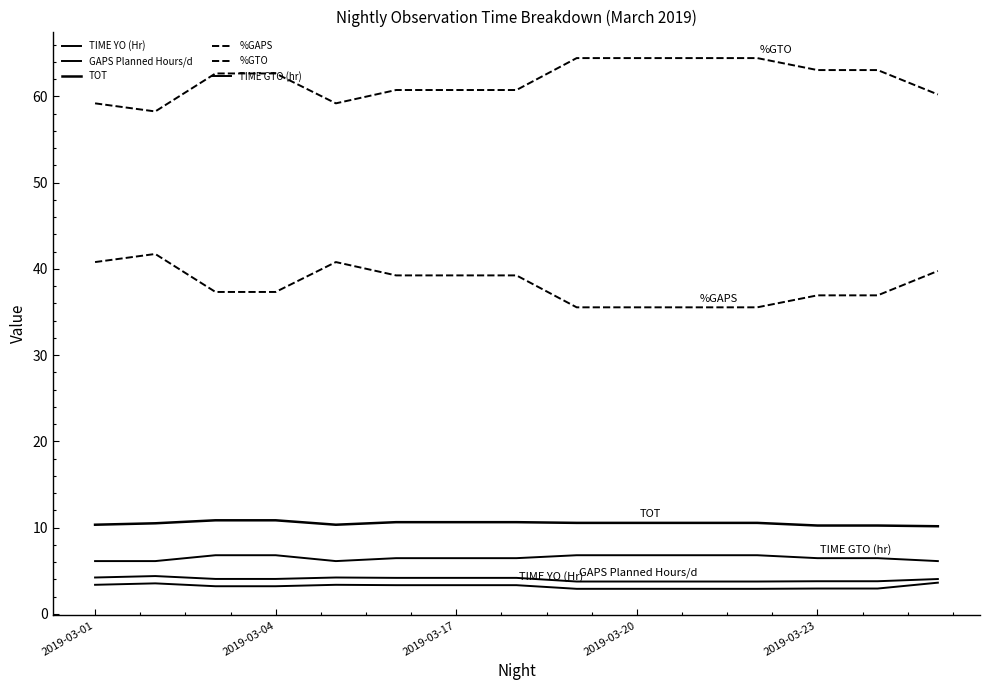

What is the value of the %GAPS point at the 2nd from the left?

41.7